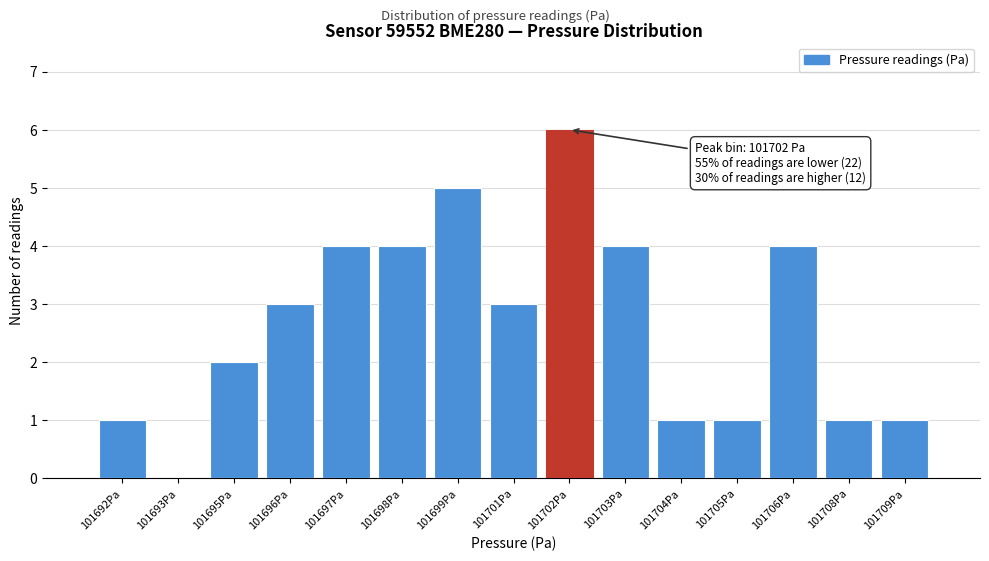

Reading left to right, transcribe all the data shown in this chart.

101692Pa=1	101693Pa=0	101695Pa=2	101696Pa=3	101697Pa=4	101698Pa=4	101699Pa=5	101701Pa=3	101702Pa=6	101703Pa=4	101704Pa=1	101705Pa=1	101706Pa=4	101708Pa=1	101709Pa=1